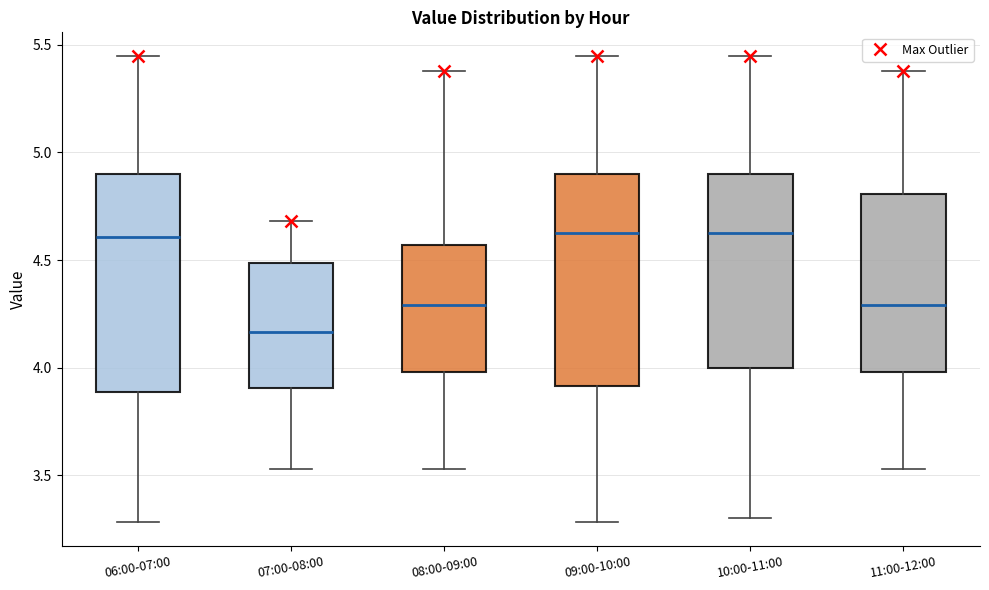

Reading left to right, read every box against the y-axis: the position of its median line, the range the box covers, and the ends of its whiskers. The values are not printed on the chart, so give them approximately, as read against the axis.

06:00-07:00: median 4.60, box 3.90 to 4.90, whiskers 3.30 to 5.45
07:00-08:00: median 4.15, box 3.90 to 4.50, whiskers 3.55 to 4.70
08:00-09:00: median 4.30, box 4.00 to 4.55, whiskers 3.55 to 5.40
09:00-10:00: median 4.65, box 3.90 to 4.90, whiskers 3.30 to 5.45
10:00-11:00: median 4.65, box 4.00 to 4.90, whiskers 3.30 to 5.45
11:00-12:00: median 4.30, box 4.00 to 4.80, whiskers 3.55 to 5.40